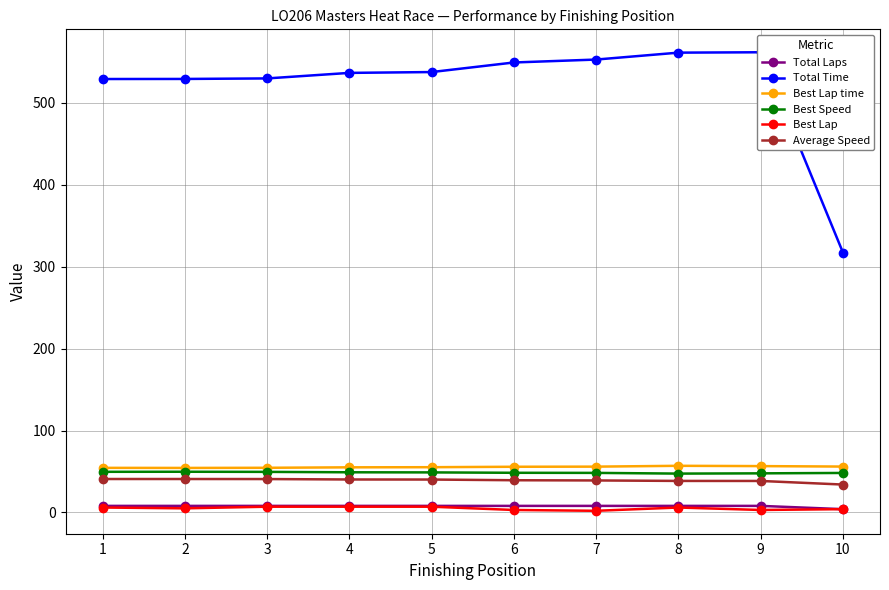

Reading left to right, transcribe all the data shown in this chart.

Total Laps: 1=8.0	2=8.0	3=8.0	4=8.0	5=8.0	6=8.0	7=8.0	8=8.0	9=8.0	10=4.0
Total Time: 1=529.2	2=529.3	3=530.0	4=536.7	5=537.7	6=549.4	7=553.0	8=561.4	9=561.9	10=317.3
Best Lap time: 1=54.4	2=54.3	3=54.5	4=55.1	5=55.2	6=55.8	7=55.9	8=56.9	9=56.6	10=56.0
Best Speed: 1=49.6	2=49.7	3=49.5	4=49.0	5=48.9	6=48.4	7=48.3	8=47.4	9=47.7	10=48.2
Best Lap: 1=6.0	2=5.0	3=7.0	4=7.0	5=7.0	6=3.0	7=2.0	8=6.0	9=3.0	10=4.0
Average Speed: 1=40.8	2=40.8	3=40.8	4=40.2	5=40.2	6=39.3	7=39.1	8=38.5	9=38.4	10=34.0